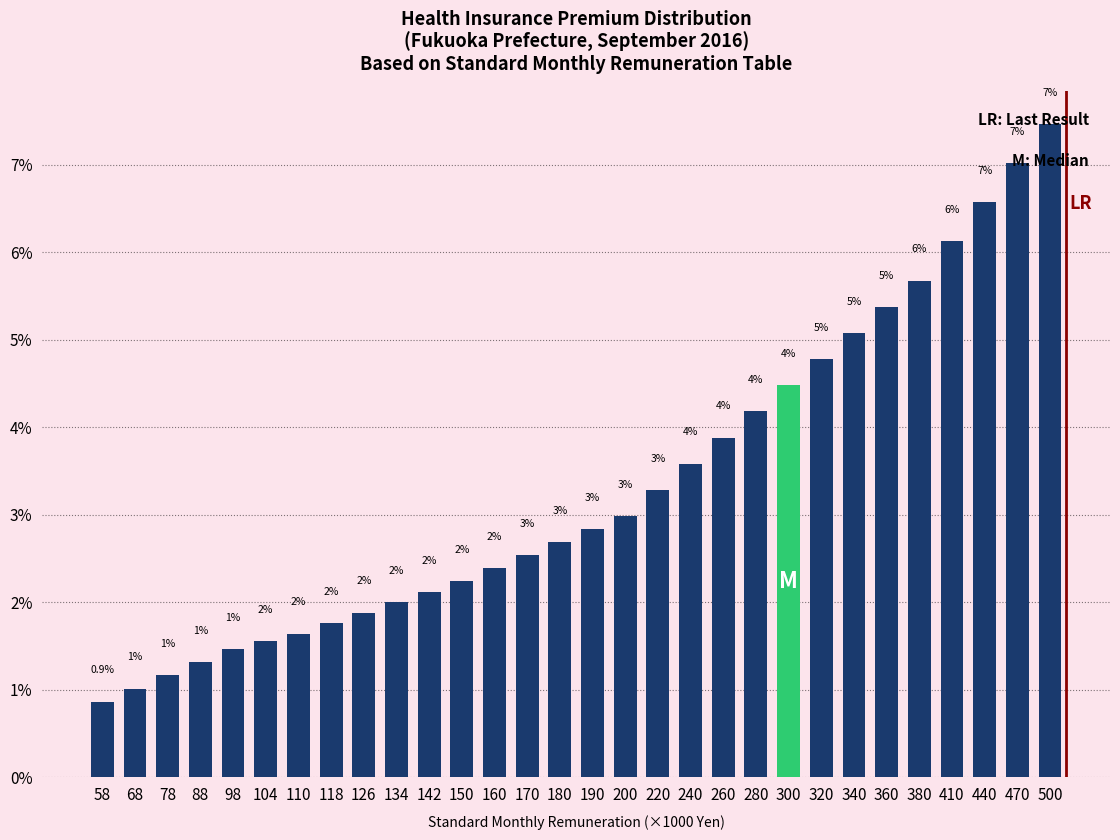

What is the average value?

3.3